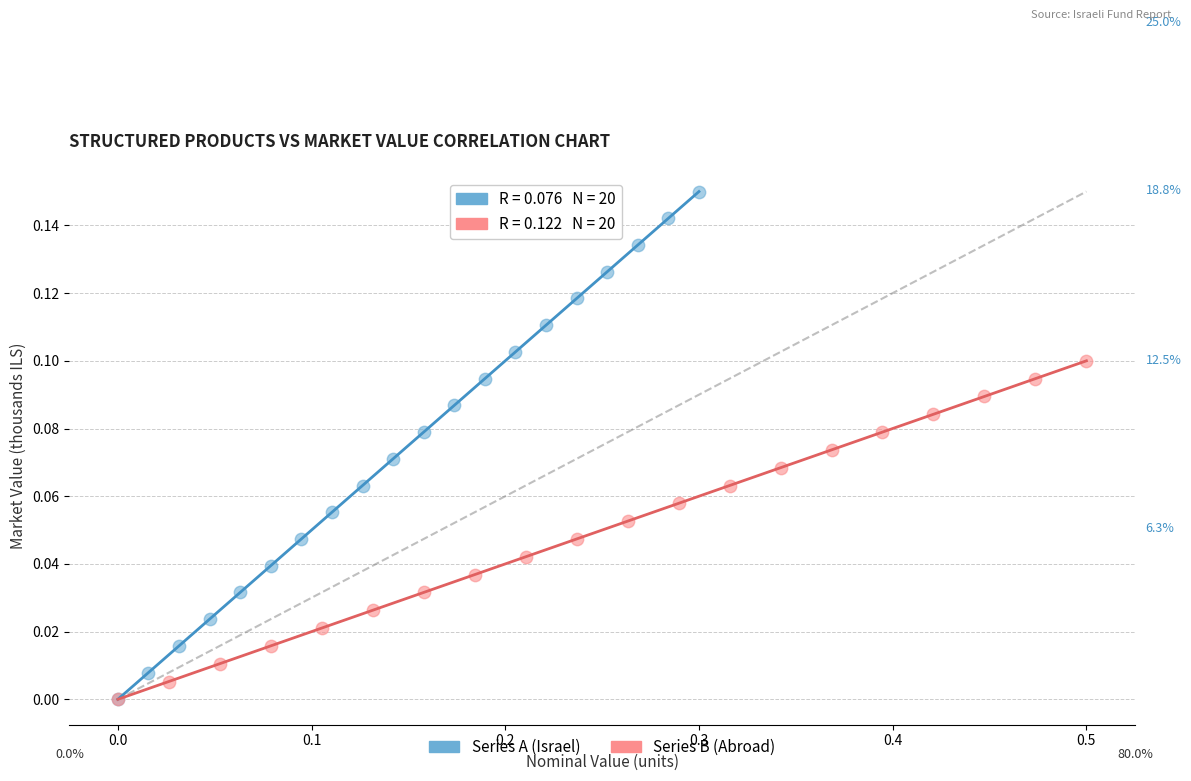

Which series has the largest Y range (max minus min)?

Series A (Israel)